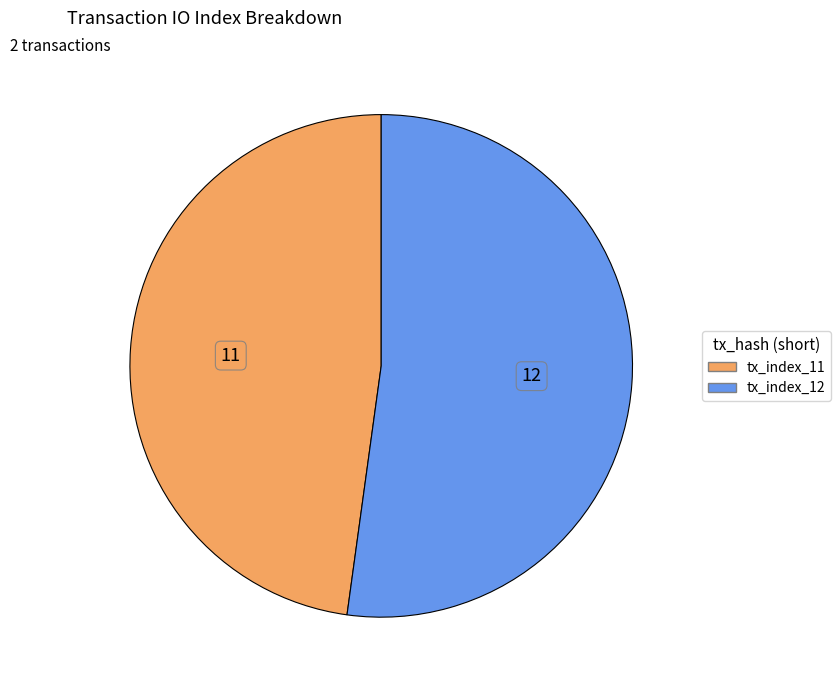

Which slice is the largest?

tx_index_12